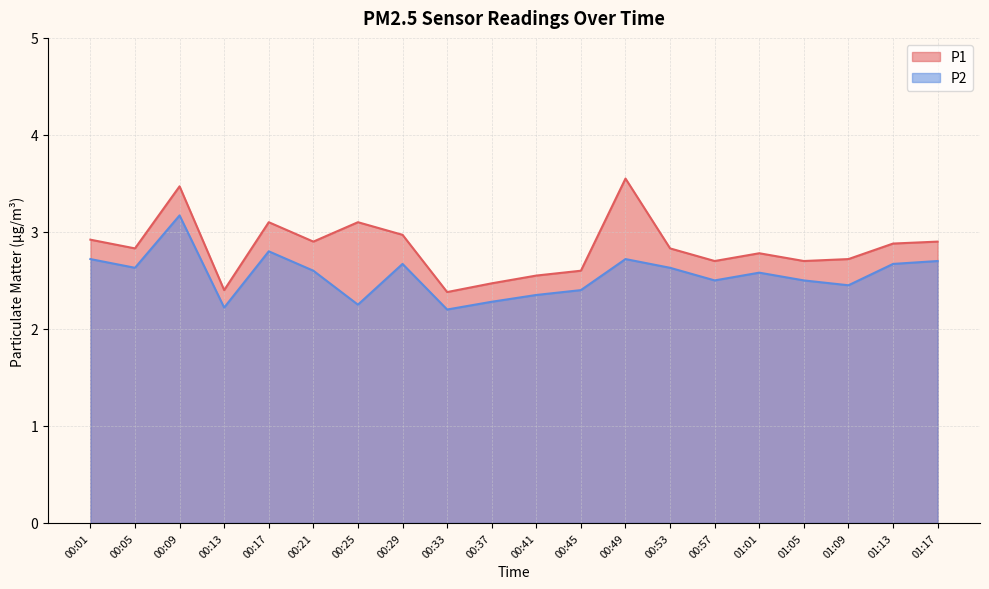

Reading right to left, what are all the values shown in this chart?

P1: 2.9	2.9	2.7	2.7	2.8	2.7	2.8	3.5	2.6	2.5	2.5	2.4	3.0	3.1	2.9	3.1	2.4	3.5	2.8	2.9
P2: 2.7	2.7	2.5	2.5	2.6	2.5	2.6	2.7	2.4	2.4	2.3	2.2	2.7	2.2	2.6	2.8	2.2	3.2	2.6	2.7